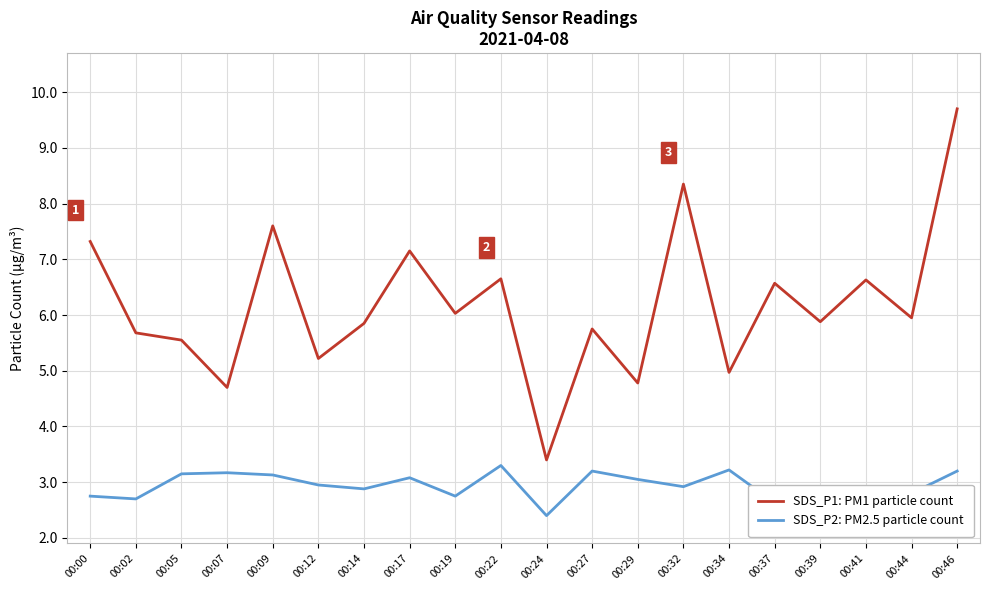

Which series has the widest spread of values?

SDS_P1: PM1 particle count